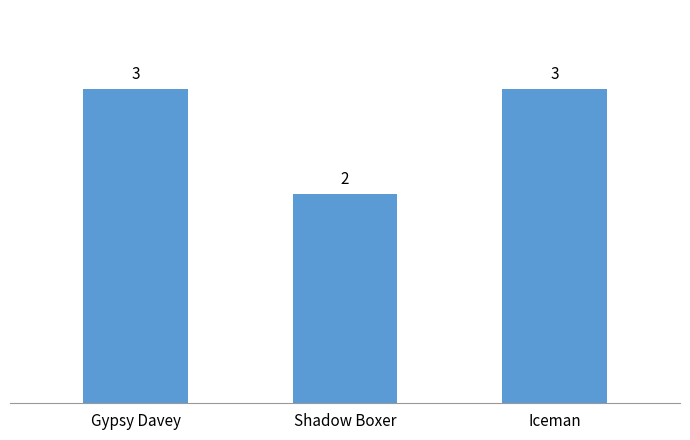

True or false: the data shows 2 at Iceman.

False